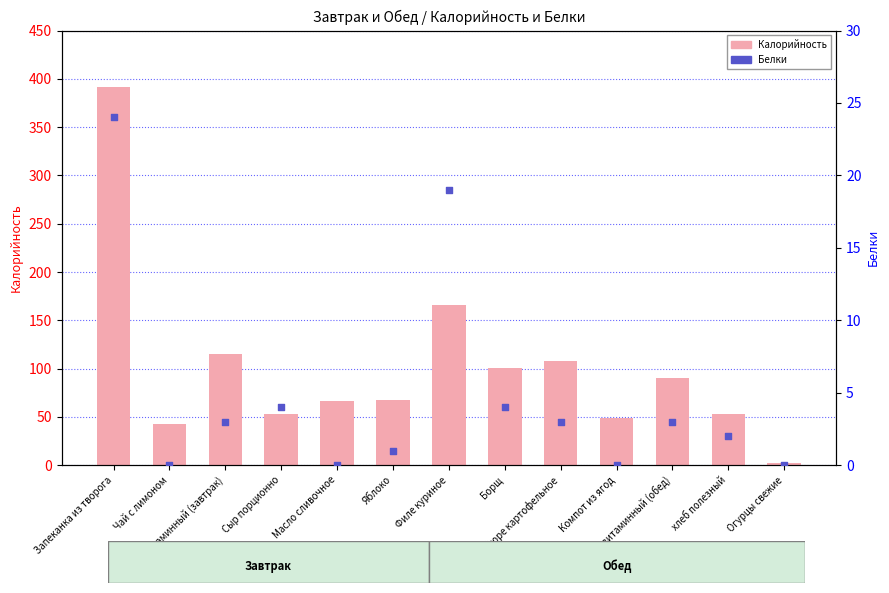

Which series has the widest spread of Y values?

Калорийность